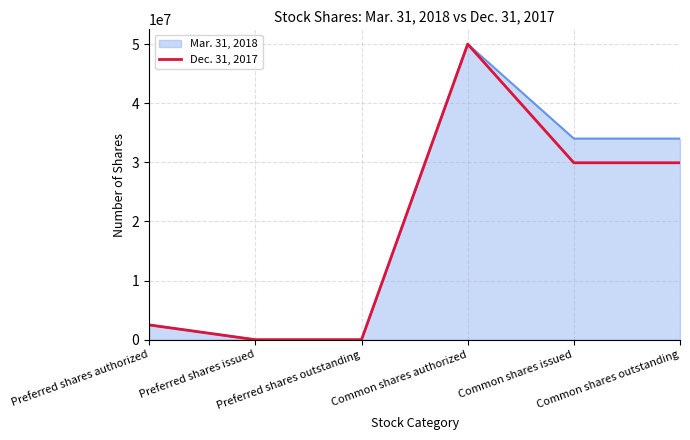

Rank the series by their average value, from lowest to highest.

Dec. 31, 2017, Mar. 31, 2018